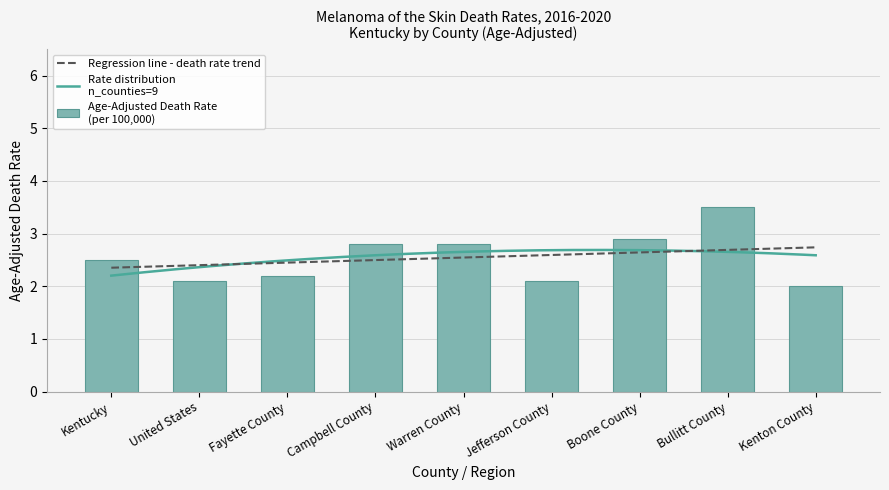

What is the value of the 8th bar from the left?

3.5